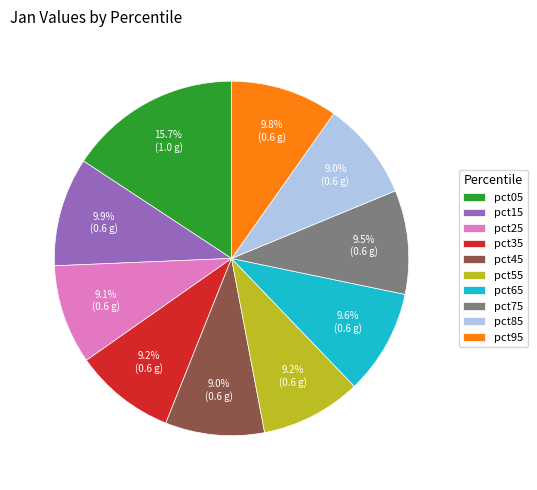

To the nearest percent, what is the difference between the largest and smallest slice percentages?

7%